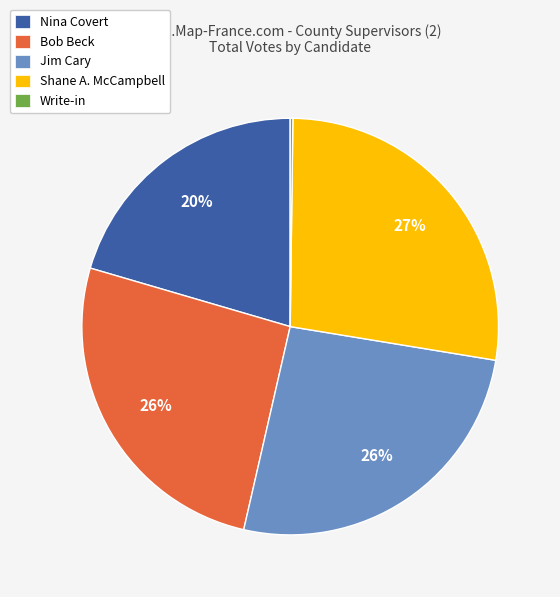

Does any single category account for the majority?

No